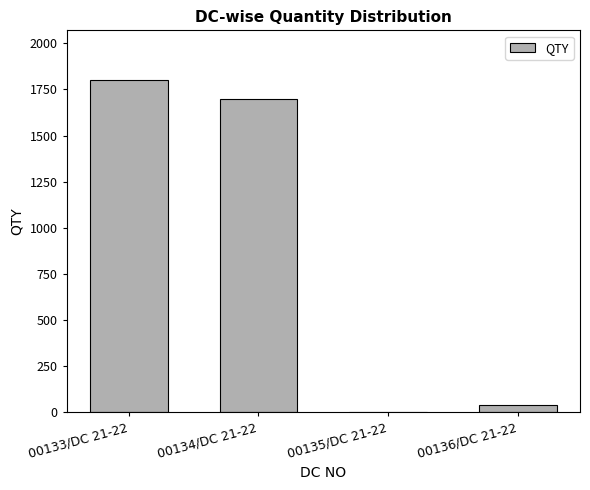

Does the chart contain stacked bars?

No